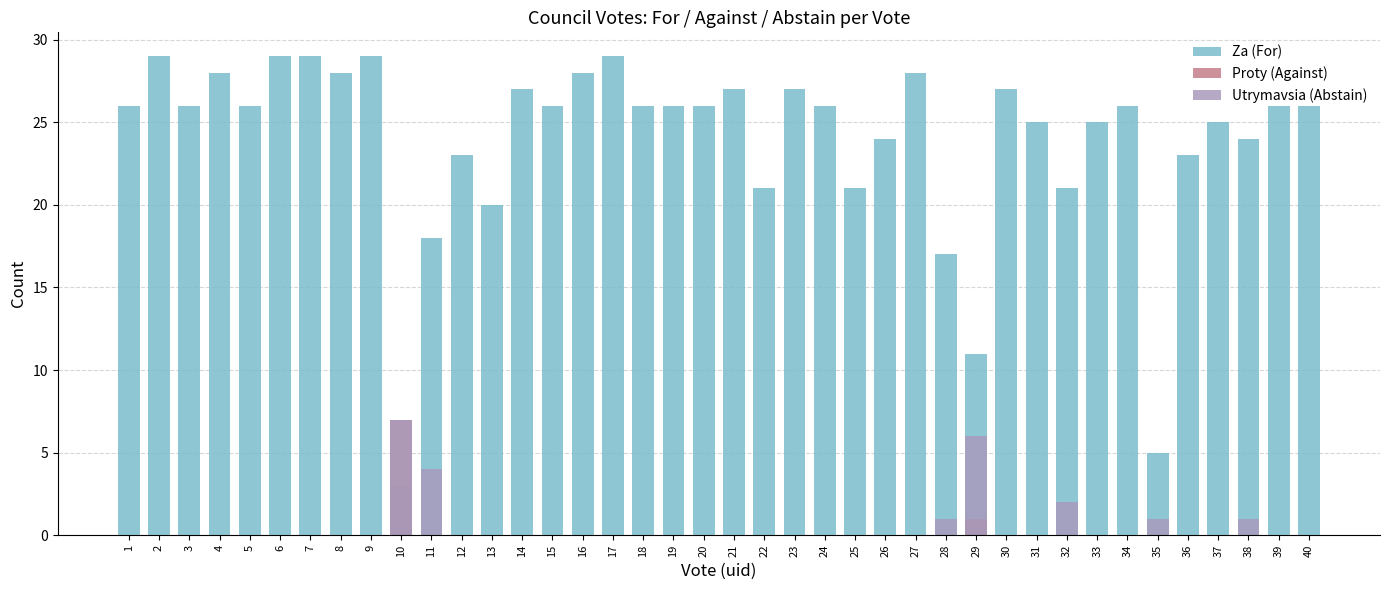

What are all the series names shown in the legend?

Za (For), Proty (Against), Utrymavsia (Abstain)